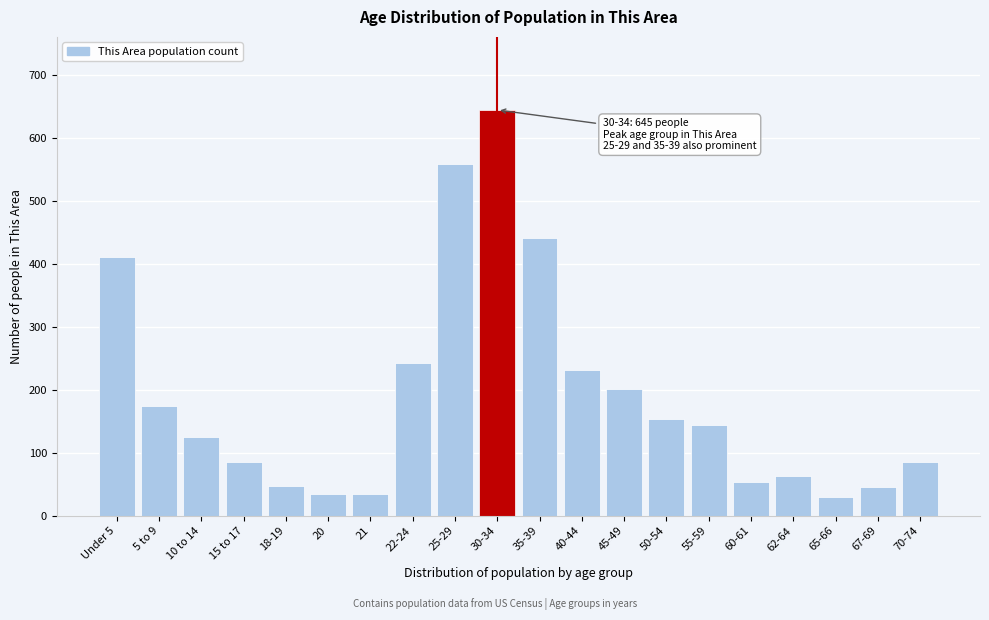

What is the difference between the maximum and minimum values?

615